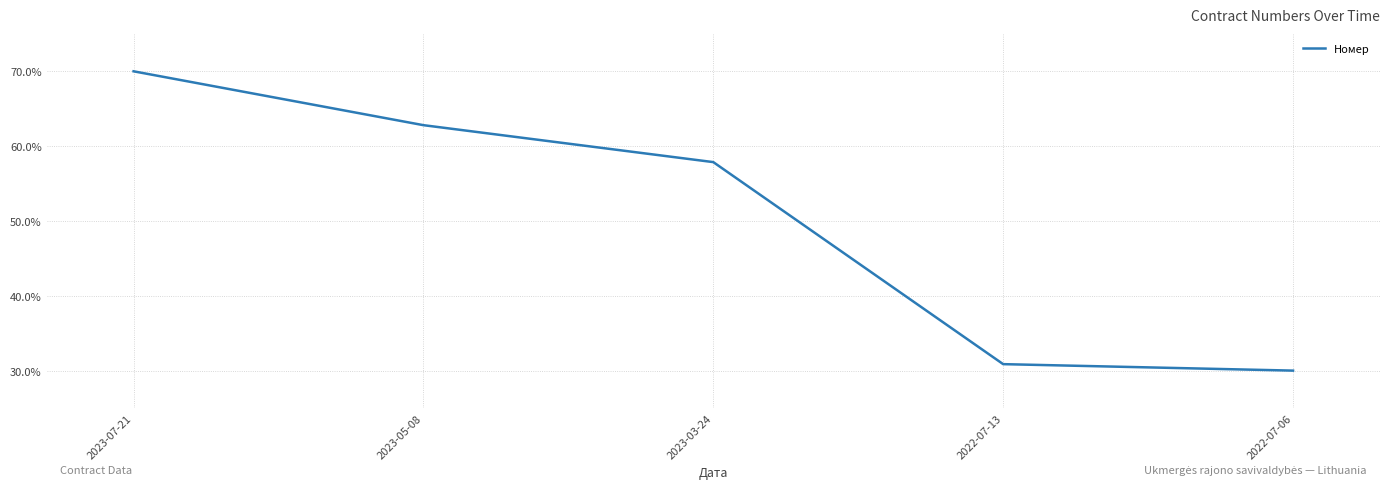

What is the difference between the maximum and minimum values?

40.0